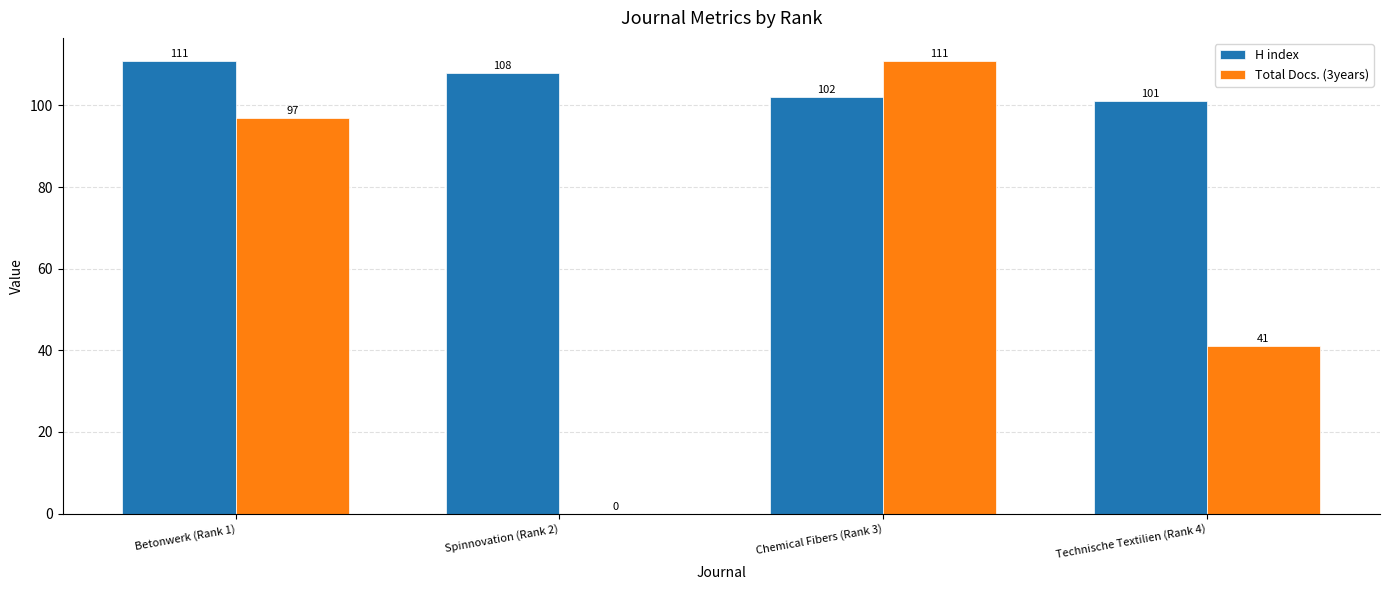

Reading left to right, list all the values displayed in this chart.

H index: Betonwerk (Rank 1)=111	Spinnovation (Rank 2)=108	Chemical Fibers (Rank 3)=102	Technische Textilien (Rank 4)=101
Total Docs. (3years): Betonwerk (Rank 1)=97	Spinnovation (Rank 2)=0	Chemical Fibers (Rank 3)=111	Technische Textilien (Rank 4)=41